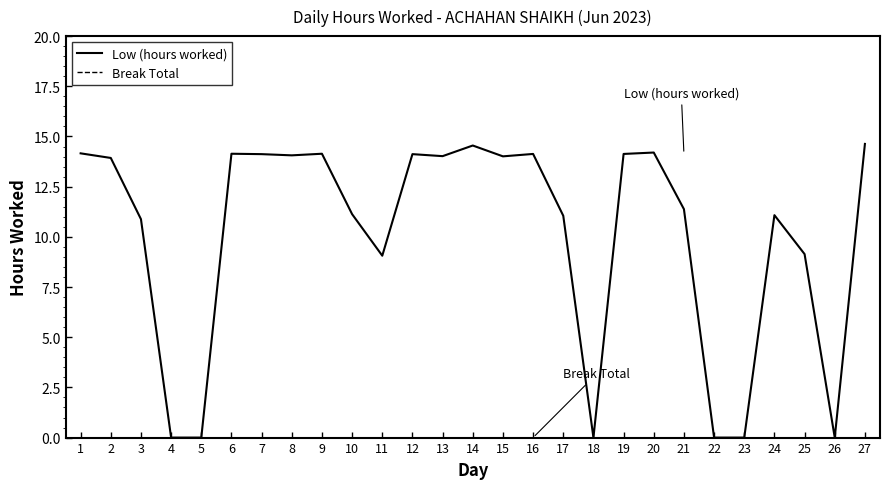

What is the difference between the highest and lowest values at 16?

14.1